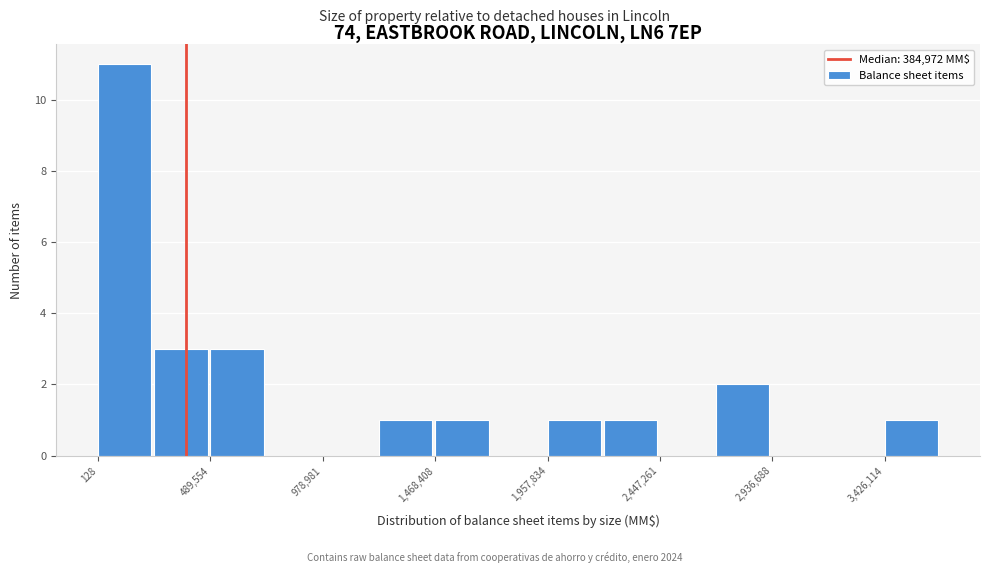

Reading left to right, transcribe this chart: for each bar, give the range it covers on the x-axis and its height. Neither the bar edges nor the heights are printed on the chart, so give them approximately, as read against the axes.

0 to 250000: 11
250000 to 500000: 3
500000 to 750000: 3
750000 to 1000000: 0
1000000 to 1200000: 0
1200000 to 1450000: 1
1450000 to 1700000: 1
1700000 to 1950000: 0
1950000 to 2200000: 1
2200000 to 2450000: 1
2450000 to 2700000: 0
2700000 to 2950000: 2
2950000 to 3200000: 0
3200000 to 3450000: 0
3450000 to 3650000: 1